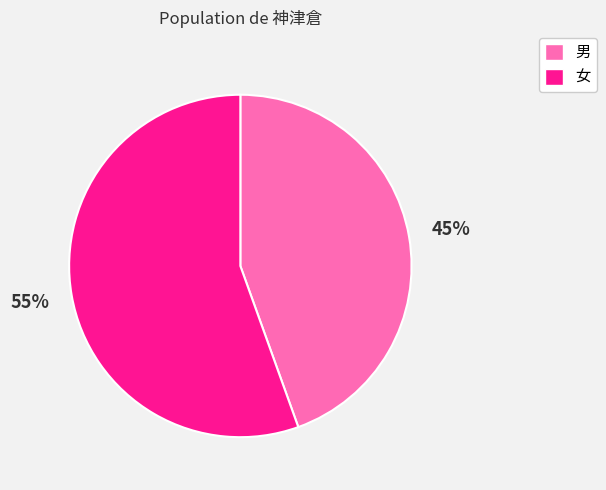

Which has a higher value, 男 or 女?

女